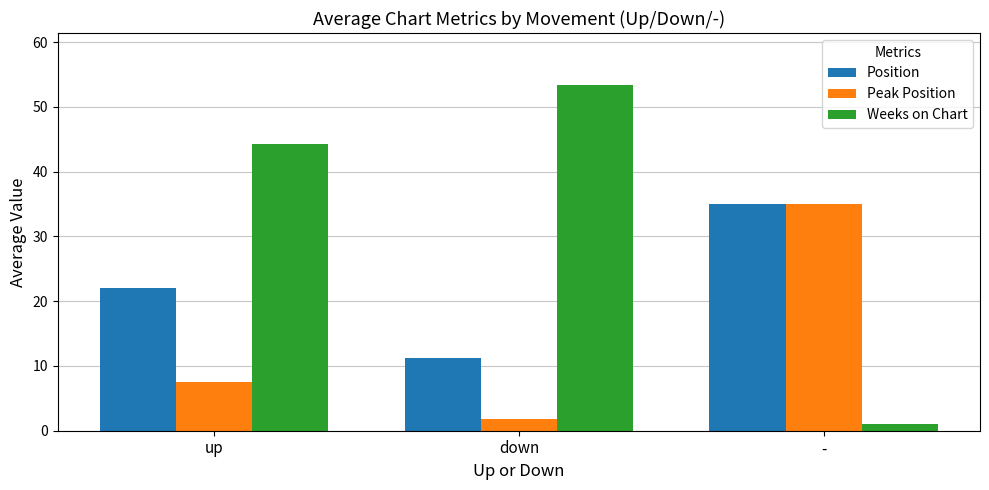

Rank the categories by Position value from highest to lowest.

-, up, down